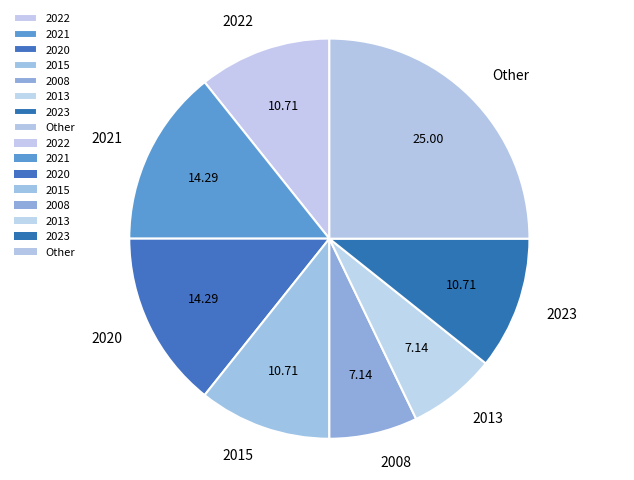

Count the number of slices in the pie.

8